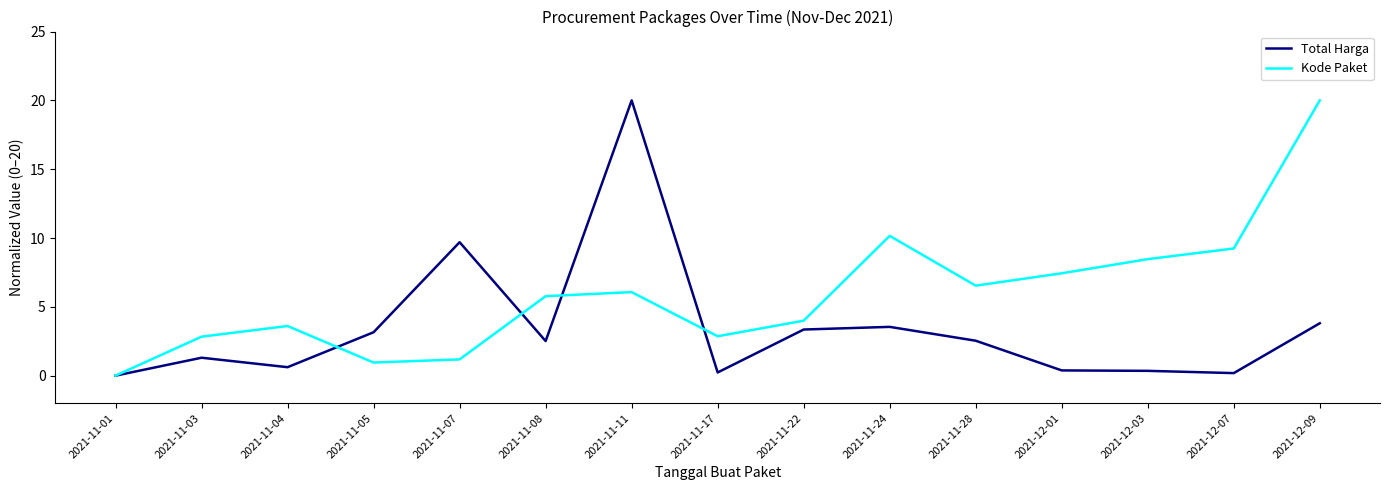

Rank the series by their average value, from lowest to highest.

Total Harga, Kode Paket